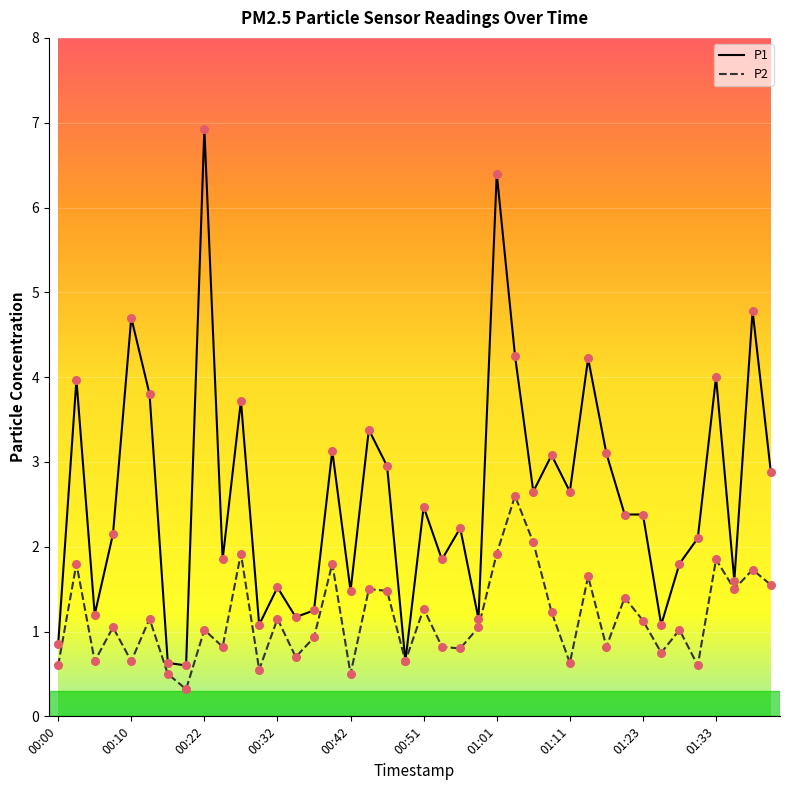

Which series has the largest range (max minus min)?

P1